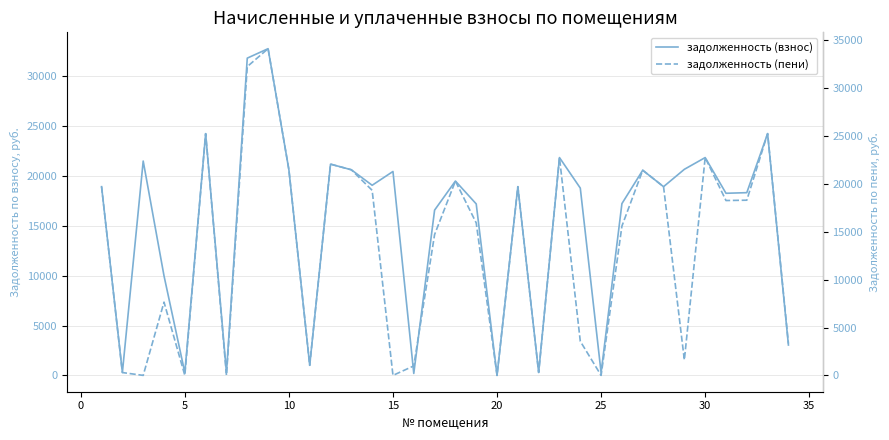

In задолженность (пени), how many points are higher than both neighbors (excluding endpoints)?

10